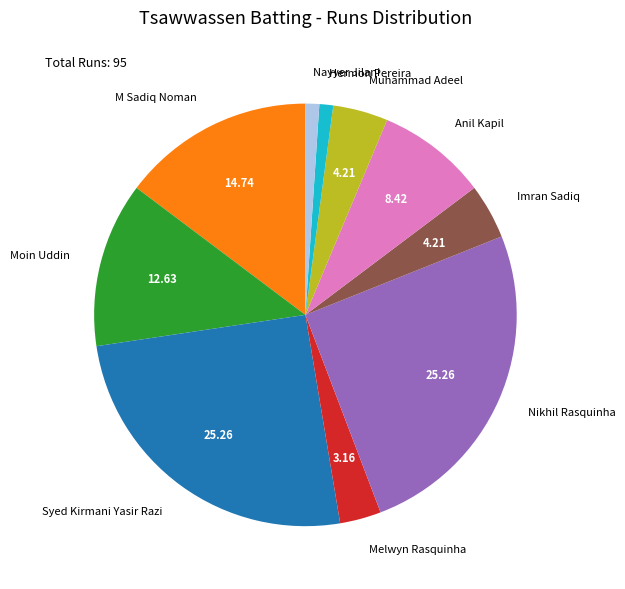

What is the ratio of the value at Anil Kapil to the value at Nayyer Jilani?

8.0